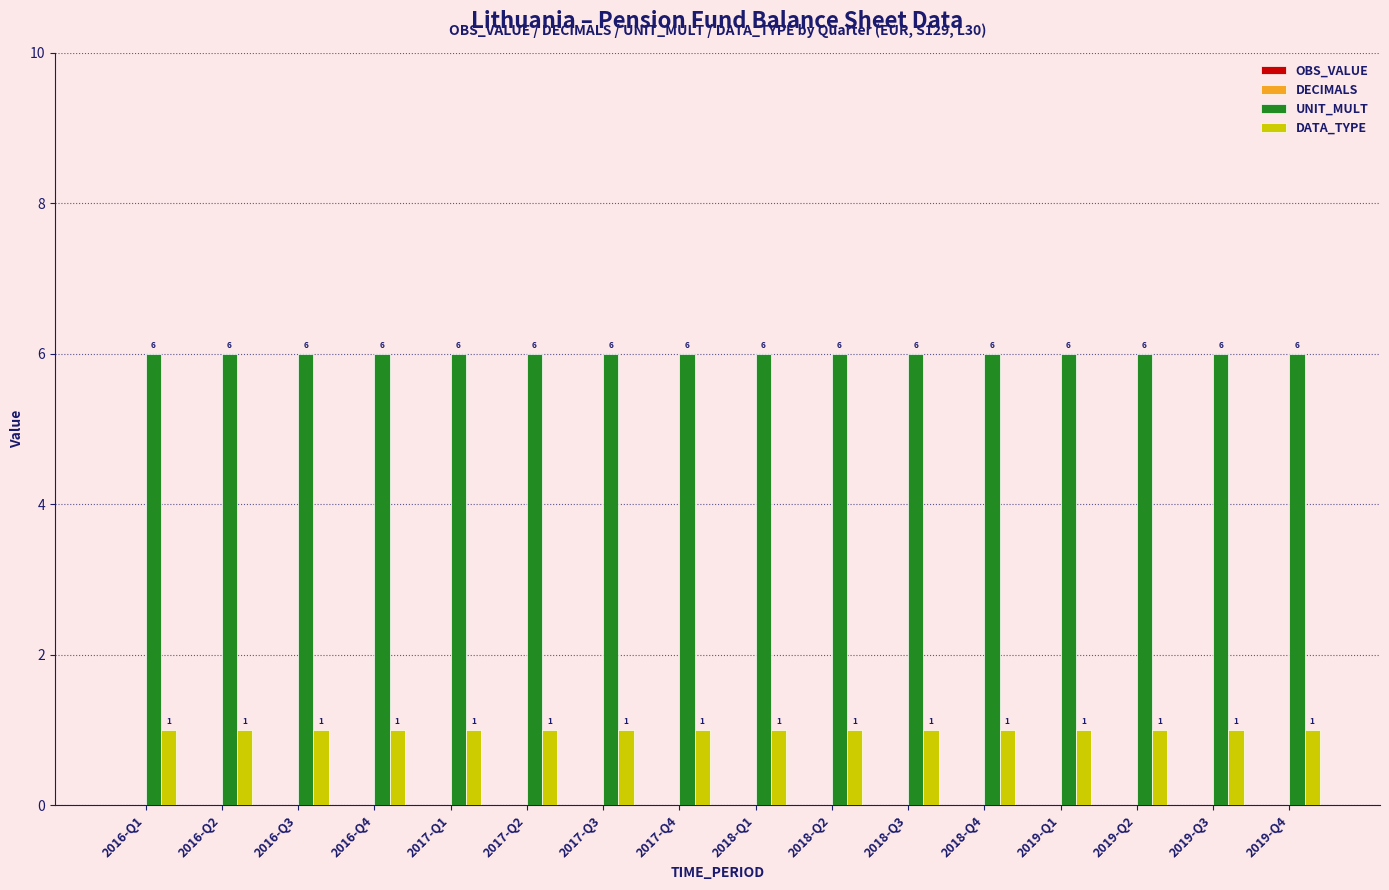

What is the label of the 1st bar from the left?

2016-Q1